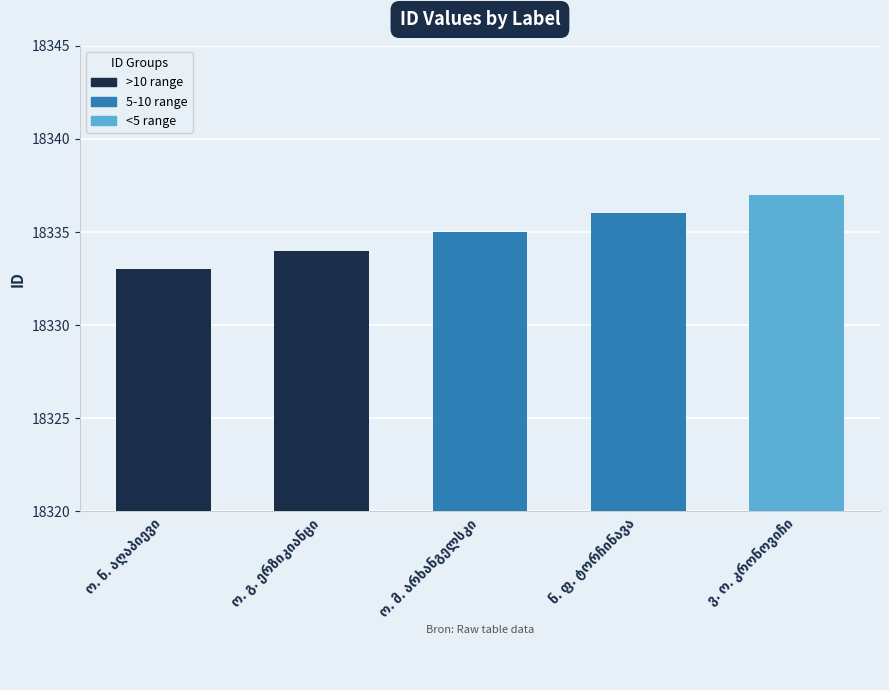

What is the greatest value displayed?

18337